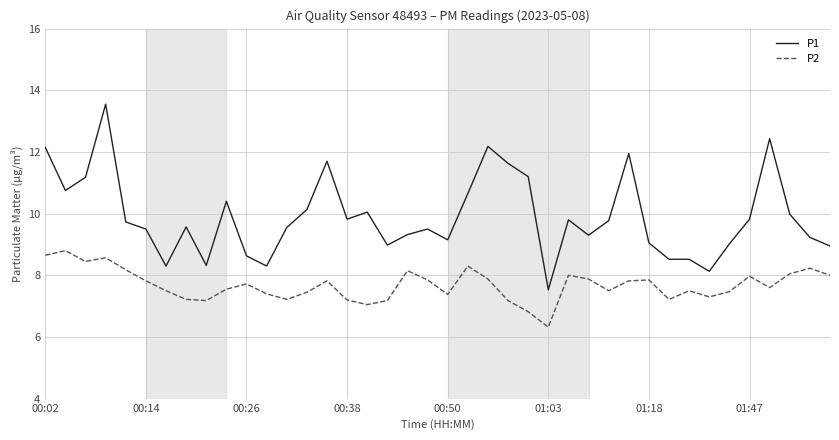

Rank the series by their average value, from highest to lowest.

P1, P2